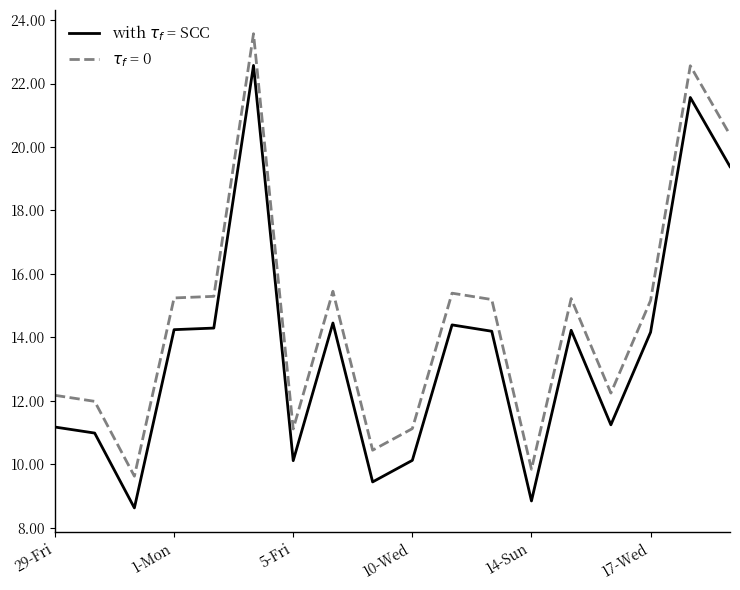

What is the minimum value shown in the chart?

8.6